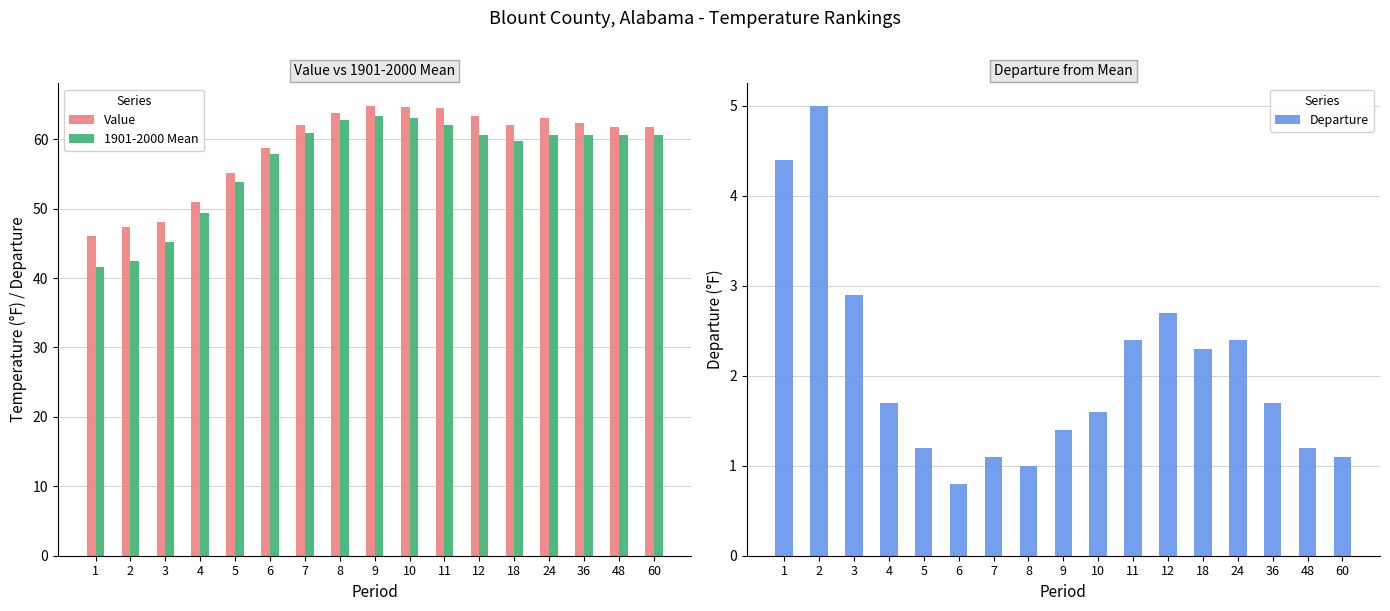

At which category is the sum across all series the highest?

9